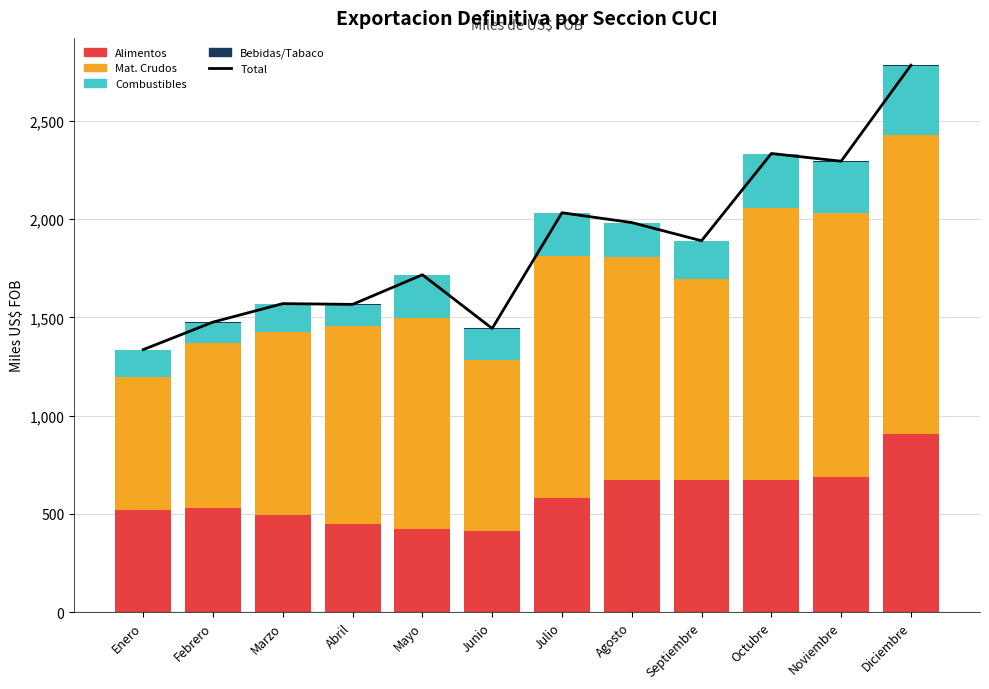

Rank the categories by COMBUSTIBLES value from lowest to highest.

Febrero, Abril, Enero, Marzo, Junio, Agosto, Septiembre, Julio, Mayo, Noviembre, Octubre, Diciembre